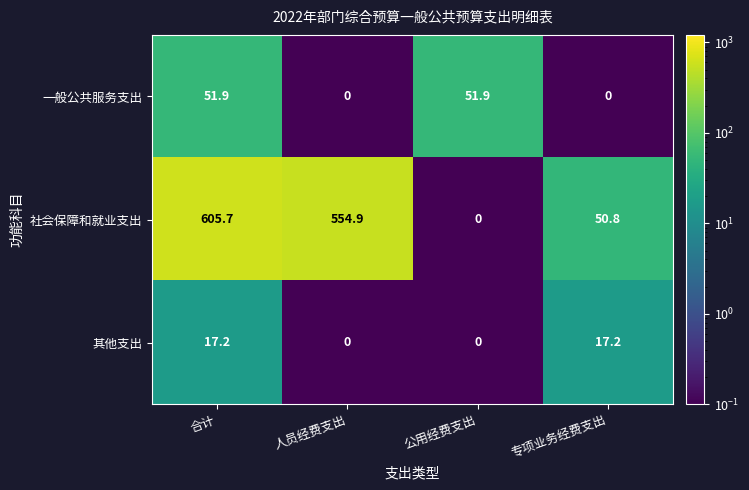

How many categories are shown in the chart?

4